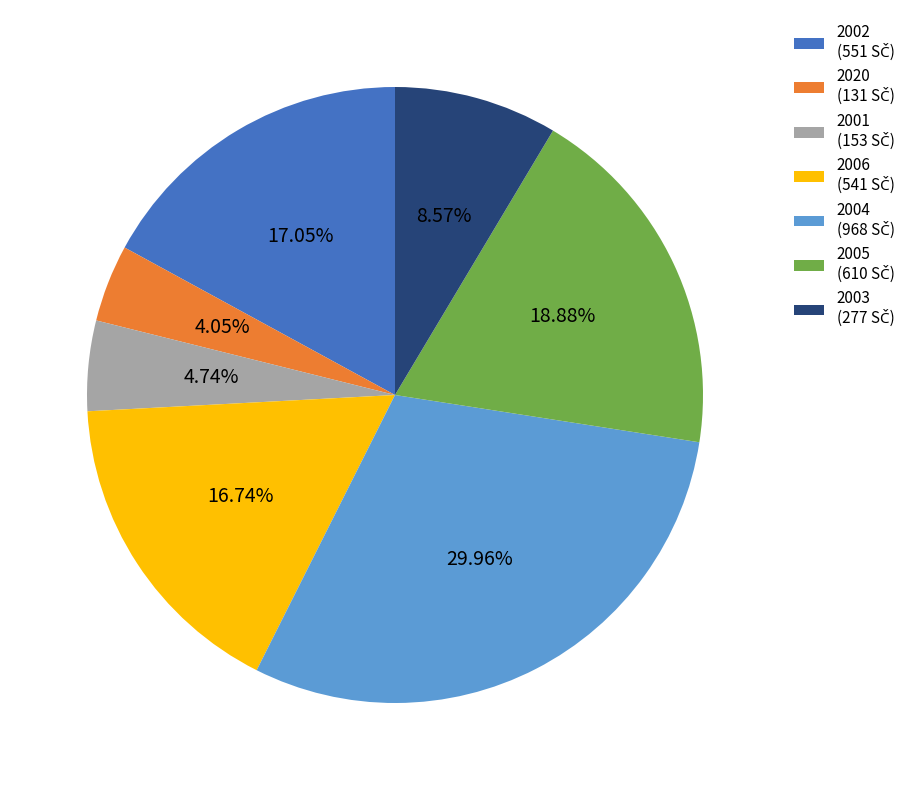

Is there a majority slice in this chart?

No